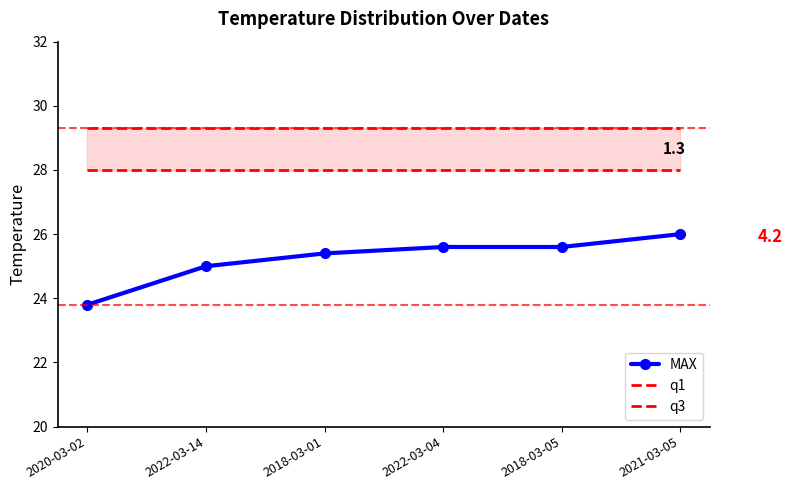

True or false: MAX has a value of 39.7 at 2021-03-05.

False